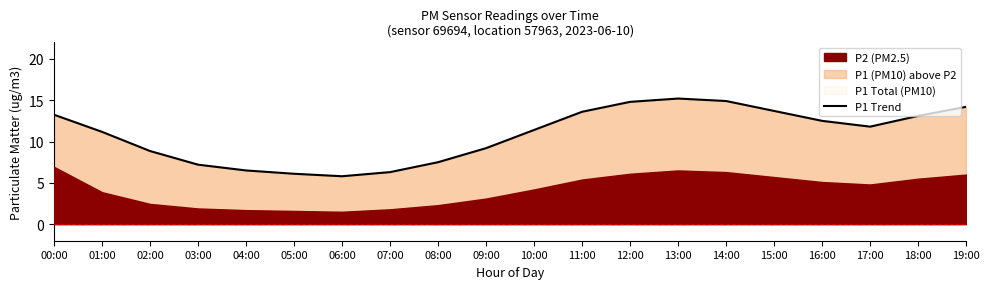

The value at 17:00 is 20.8. True or false?

False